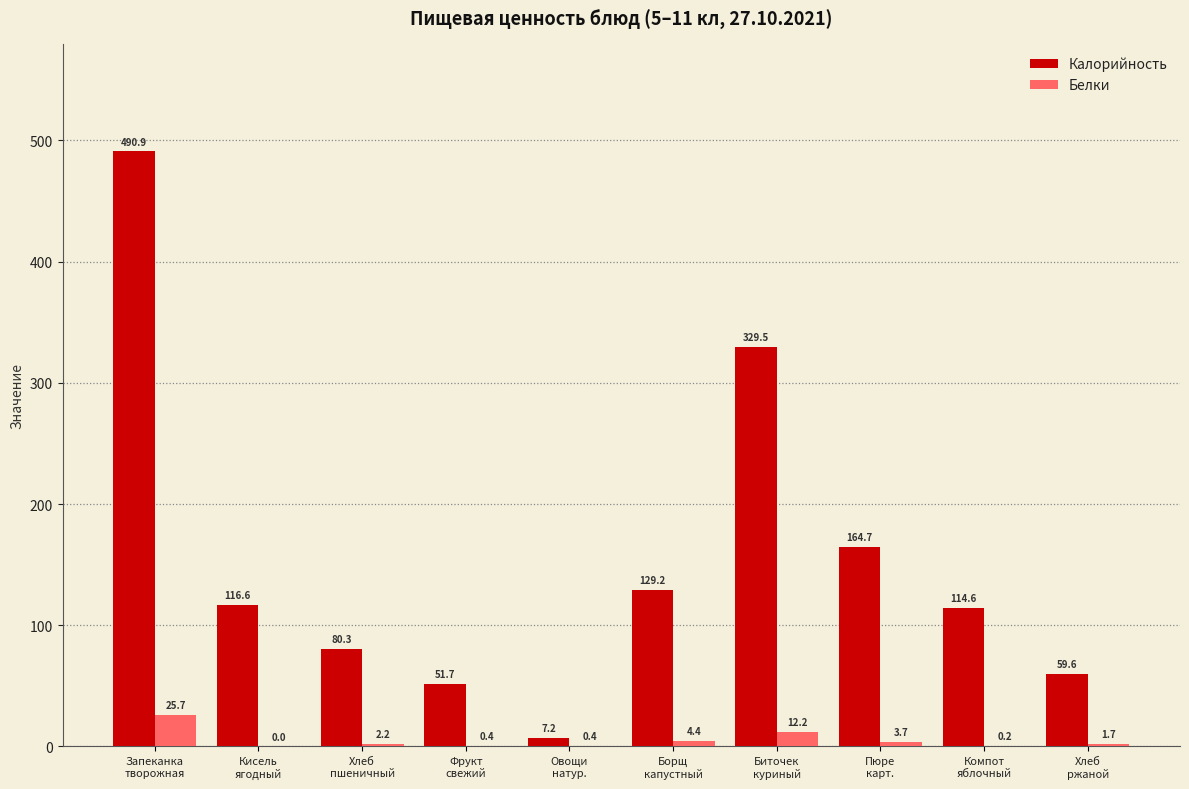

Which series has the widest spread of values?

Калорийность